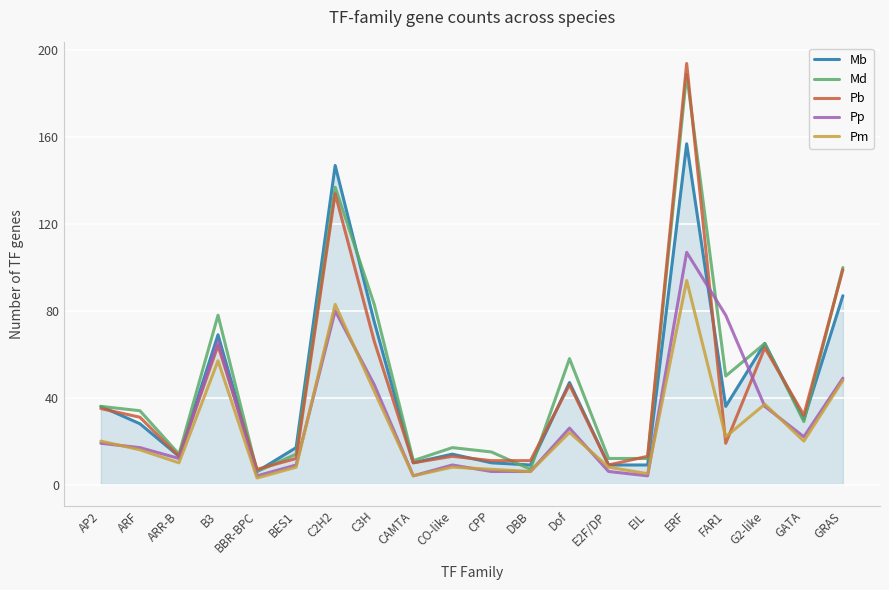

Reading left to right, what are all the values shown in this chart?

Mb: AP2=36	ARF=28	ARR-B=13	B3=69	BBR-BPC=6	BES1=17	C2H2=147	C3H=75	CAMTA=10	CO-like=14	CPP=10	DBB=9	Dof=47	E2F/DP=9	EIL=9	ERF=157	FAR1=36	G2-like=65	GATA=30	GRAS=87
Md: AP2=36	ARF=34	ARR-B=14	B3=78	BBR-BPC=6	BES1=14	C2H2=137	C3H=83	CAMTA=11	CO-like=17	CPP=15	DBB=7	Dof=58	E2F/DP=12	EIL=12	ERF=189	FAR1=50	G2-like=65	GATA=29	GRAS=100
Pb: AP2=35	ARF=31	ARR-B=13	B3=64	BBR-BPC=7	BES1=12	C2H2=134	C3H=66	CAMTA=10	CO-like=13	CPP=11	DBB=11	Dof=46	E2F/DP=9	EIL=13	ERF=194	FAR1=19	G2-like=63	GATA=32	GRAS=99
Pp: AP2=19	ARF=17	ARR-B=12	B3=66	BBR-BPC=4	BES1=9	C2H2=80	C3H=46	CAMTA=4	CO-like=9	CPP=6	DBB=6	Dof=26	E2F/DP=6	EIL=4	ERF=107	FAR1=78	G2-like=36	GATA=22	GRAS=49
Pm: AP2=20	ARF=16	ARR-B=10	B3=57	BBR-BPC=3	BES1=8	C2H2=83	C3H=43	CAMTA=4	CO-like=8	CPP=7	DBB=6	Dof=24	E2F/DP=8	EIL=5	ERF=94	FAR1=22	G2-like=37	GATA=20	GRAS=48